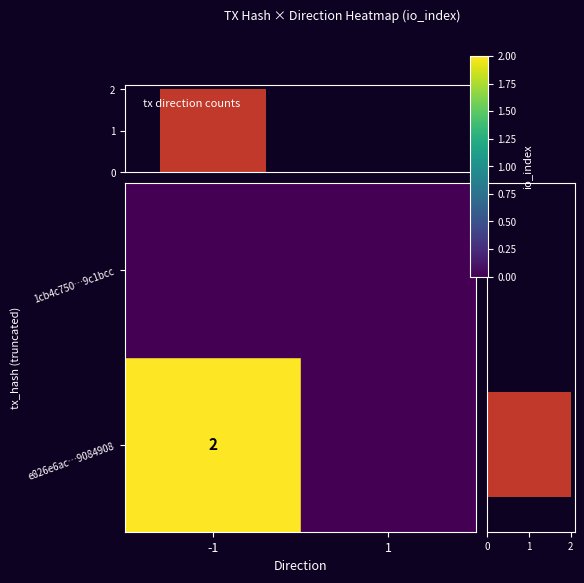

What is the sum of all row_sum values?

2